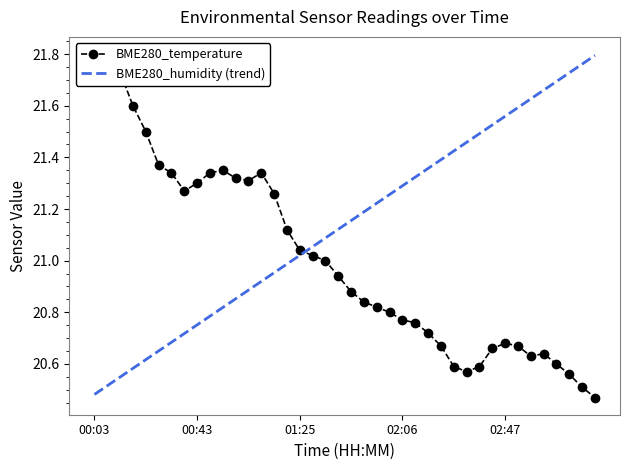

Which category has the highest value across all series?

00:03